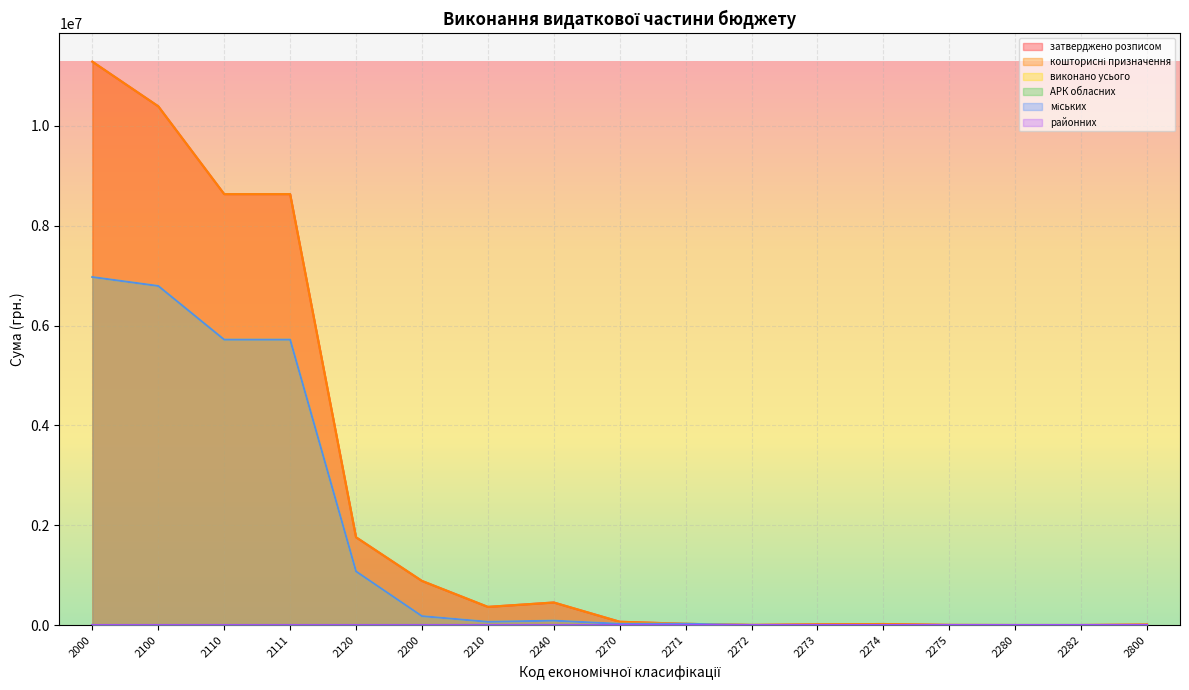

How many data points in кошторисні призначення are less than 66520?

8